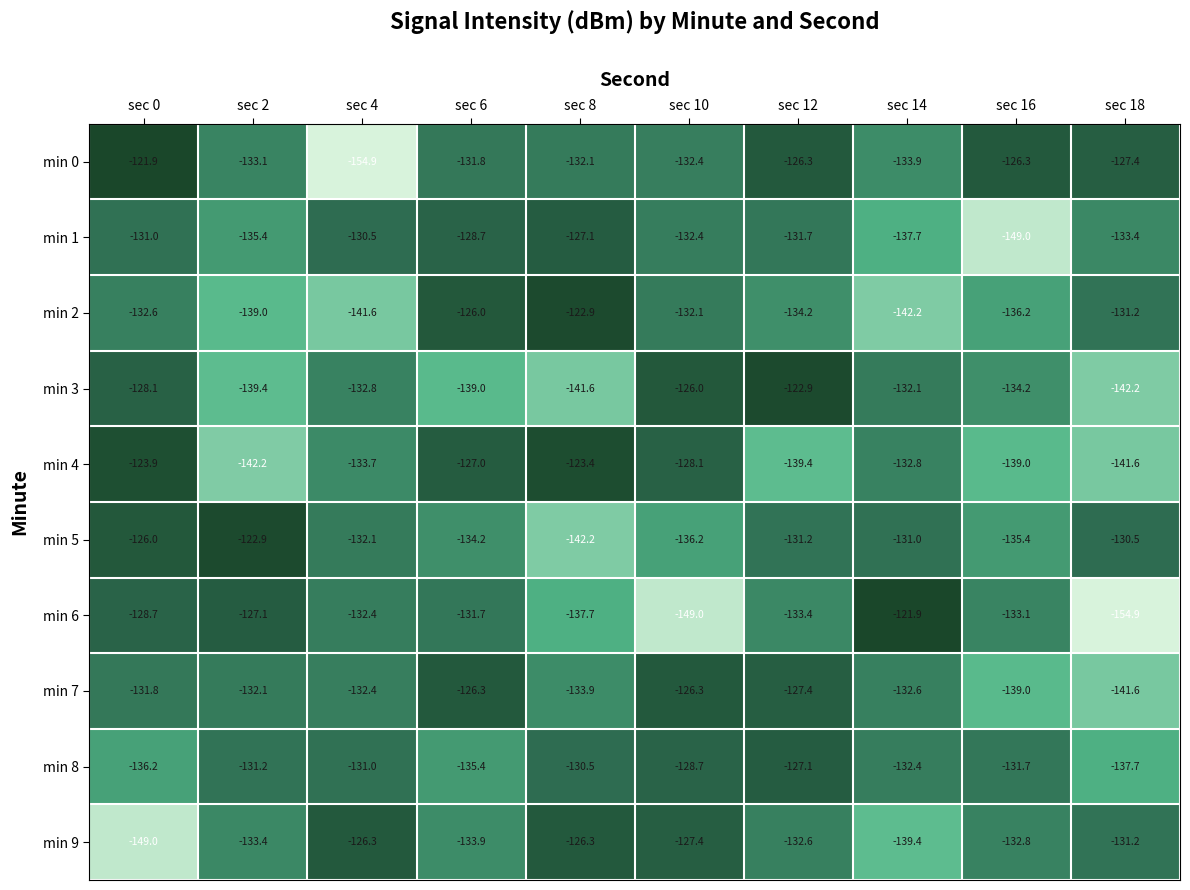

What is the spread (max minus min) of values at sec 18?

27.5